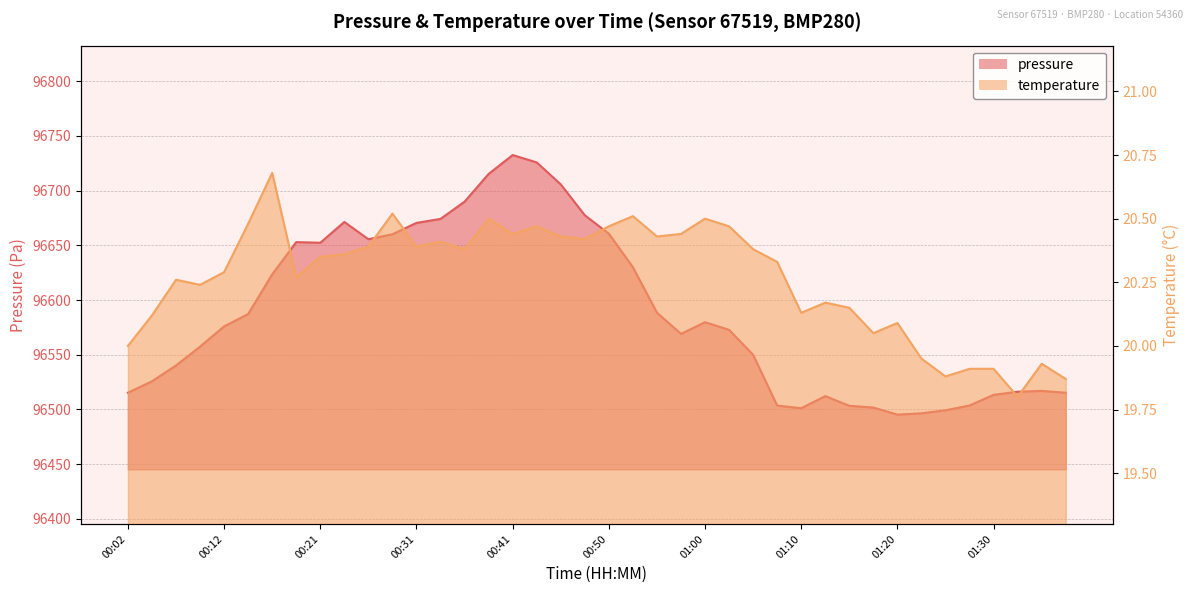

What are all the series names shown in the legend?

pressure, temperature